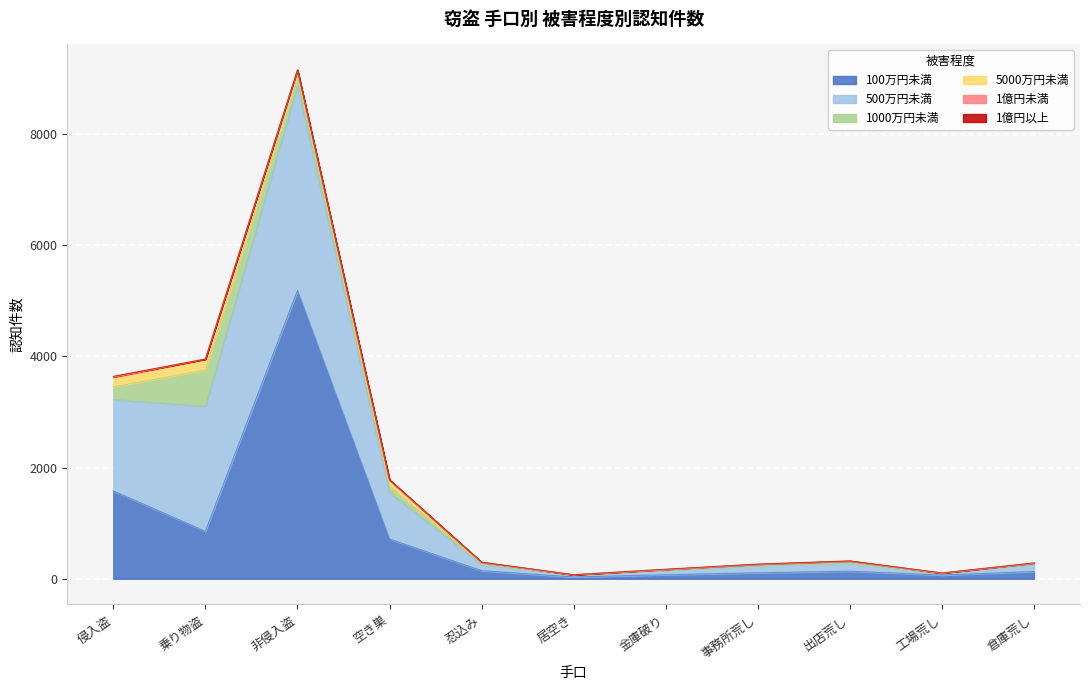

Between 侵入盗 and 事務所荒し, which series saw the biggest shift?

500万円未満